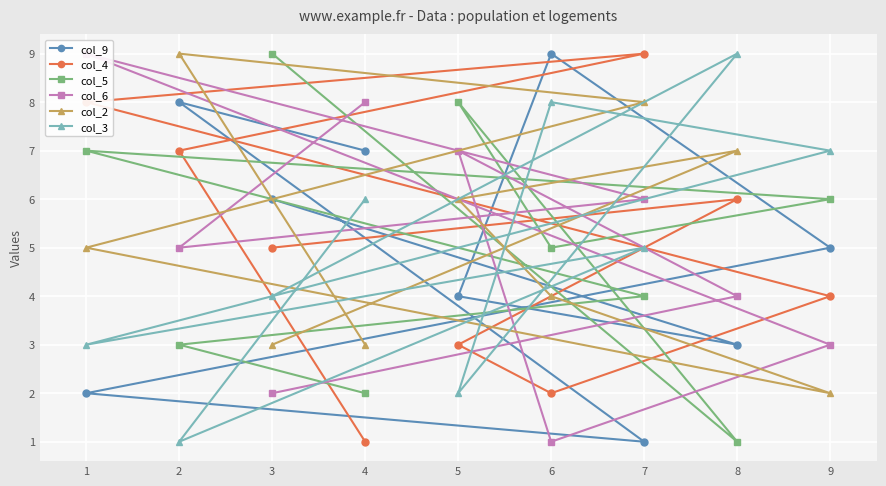

Reading left to right, transcribe all the data shown in this chart.

col_9: 3=6	8=3	5=4	6=9	9=5	1=2	7=1	2=8	4=7
col_4: 3=5	8=6	5=3	6=2	9=4	1=8	7=9	2=7	4=1
col_5: 3=9	8=1	5=8	6=5	9=6	1=7	7=4	2=3	4=2
col_6: 3=2	8=4	5=7	6=1	9=3	1=9	7=6	2=5	4=8
col_2: 3=3	8=7	5=6	6=4	9=2	1=5	7=8	2=9	4=3
col_3: 3=4	8=9	5=2	6=8	9=7	1=3	7=5	2=1	4=6